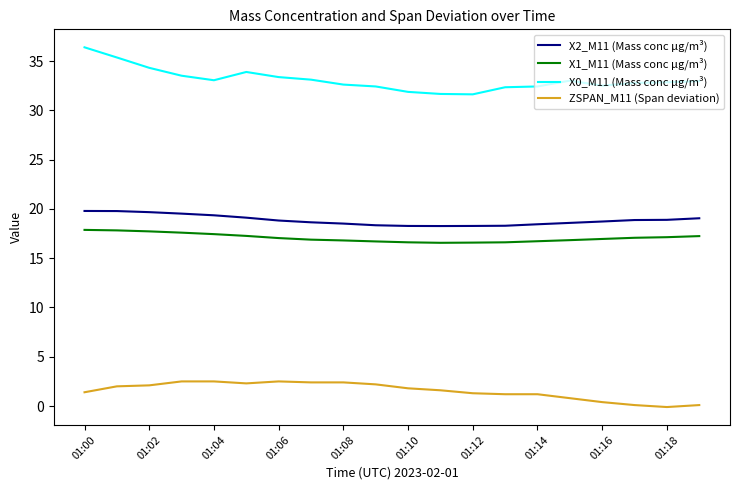

Which series has the largest total across all categories?

X0_M11 (Mass conc μg/m³)